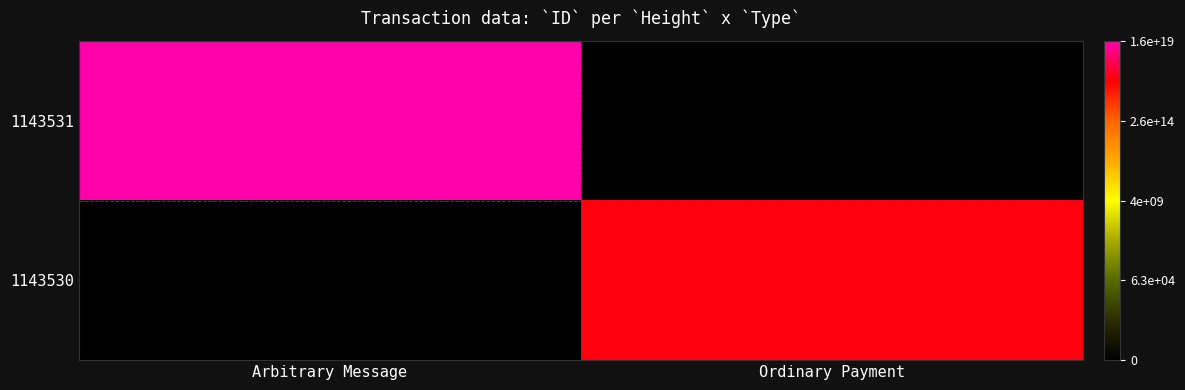

How many series are shown in this chart?

2